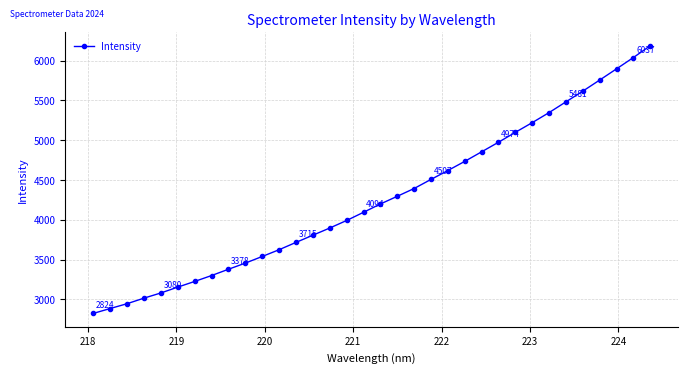

What is the value of the 33rd point from the left?

6037.4